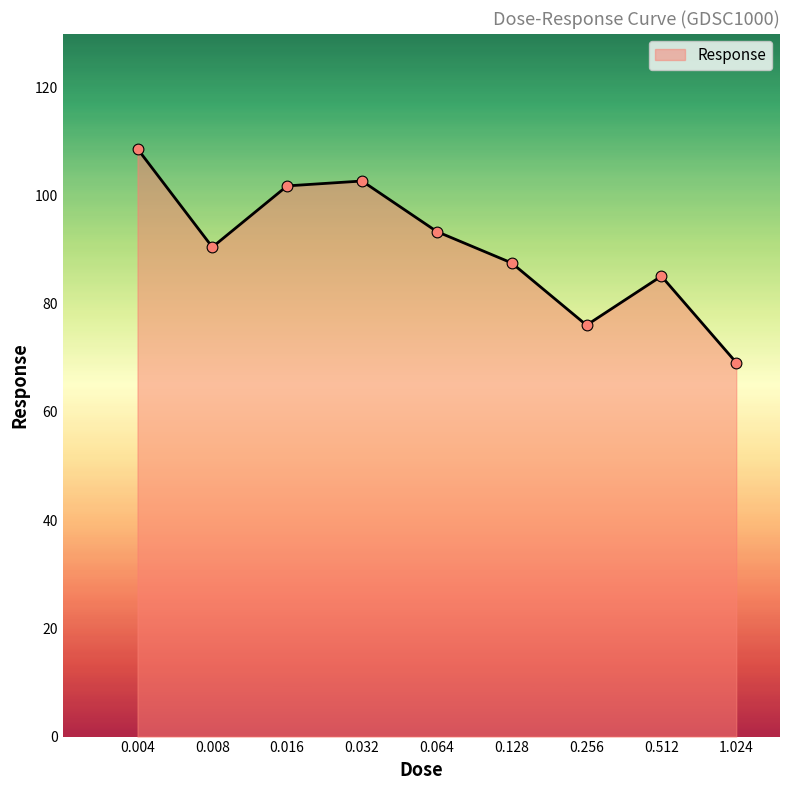

What is the difference between the maximum and minimum values?

39.5